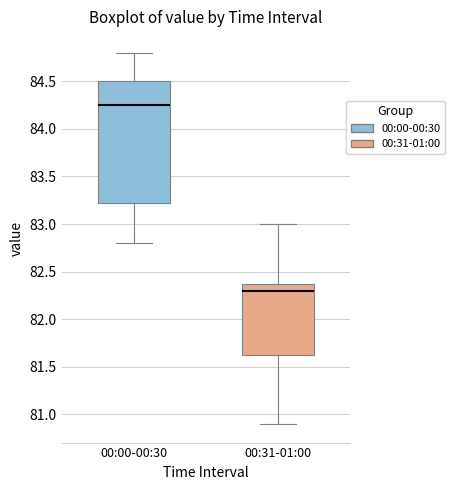

Which box has the lowest median line?

00:31-01:00